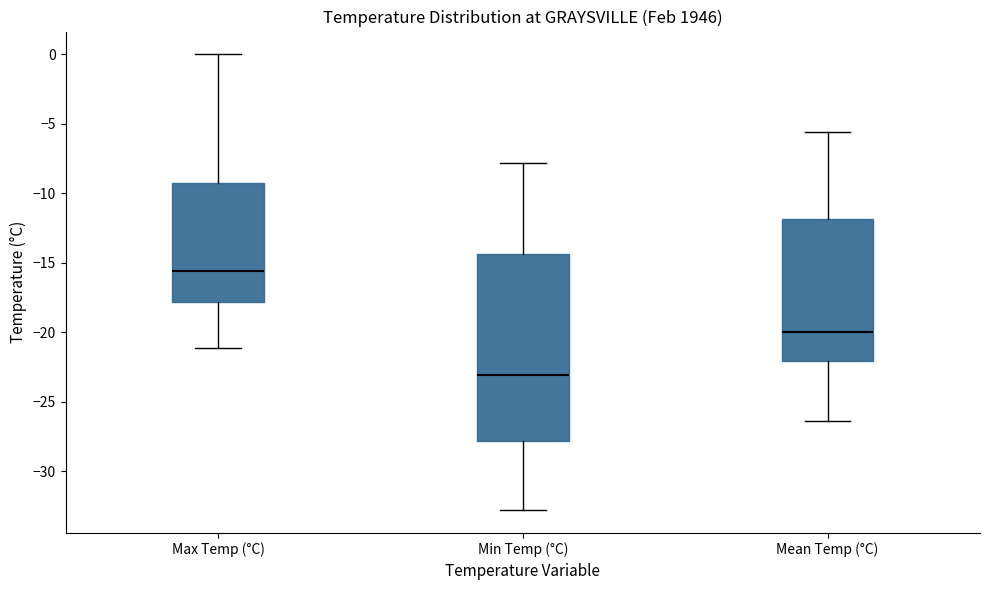

Comparing the boxes themselves (not the whiskers), which one is the tallest?

Min Temp (°C)